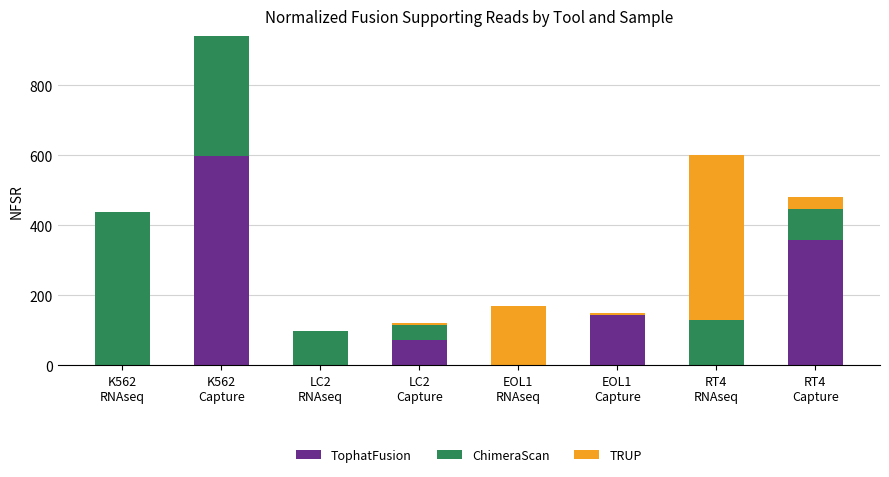

What is the highest value of the TophatFusion series?

598